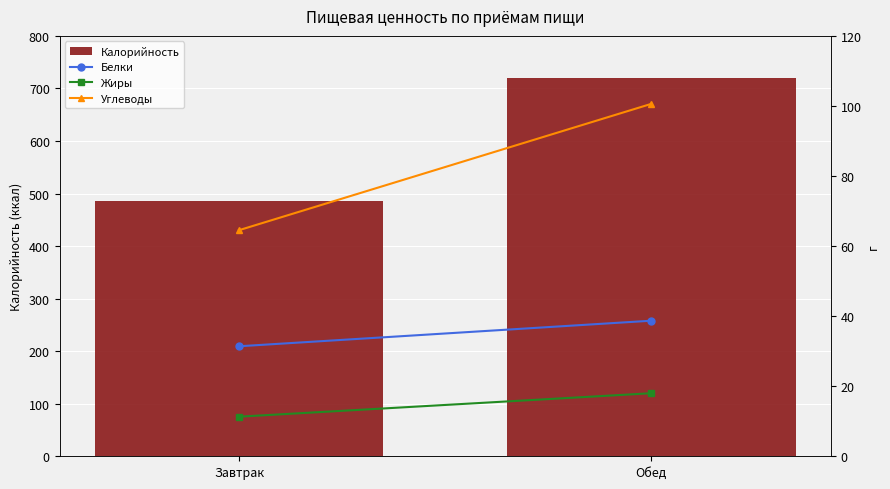

At which label does Белки first exceed 38?

Обед